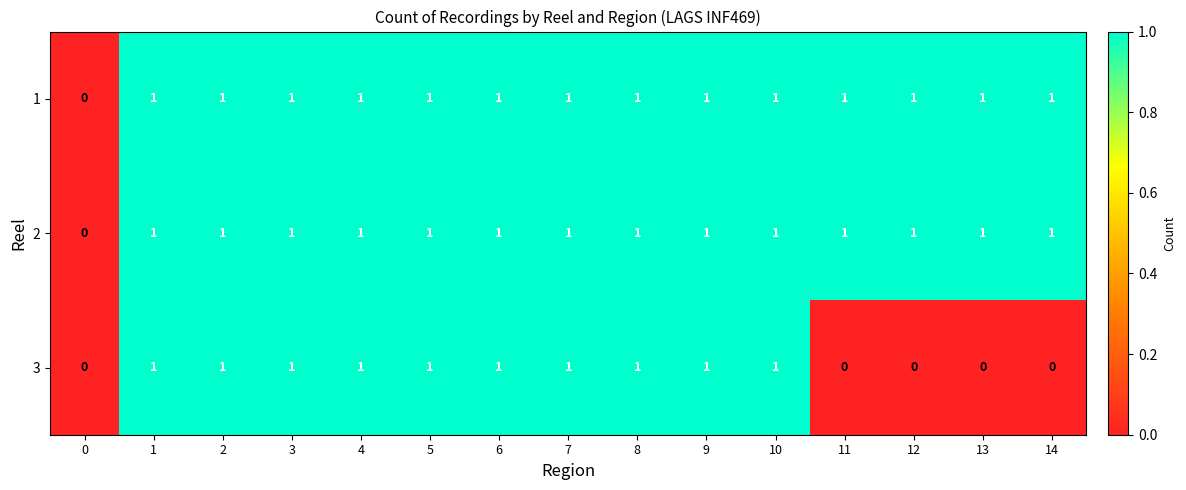

What is the sum of all 1 values?

14